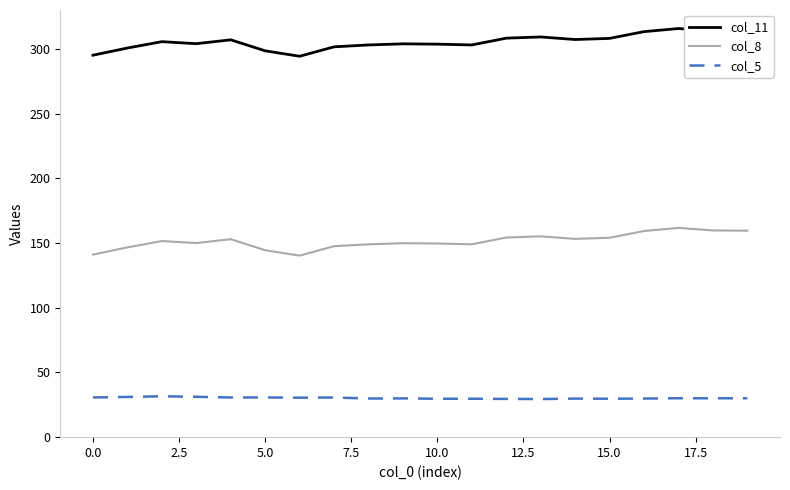

What is the maximum value shown in the chart?

315.6